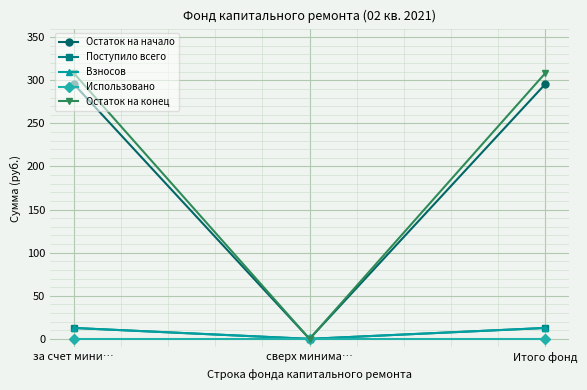

What position from the left is за счет мини…?

1